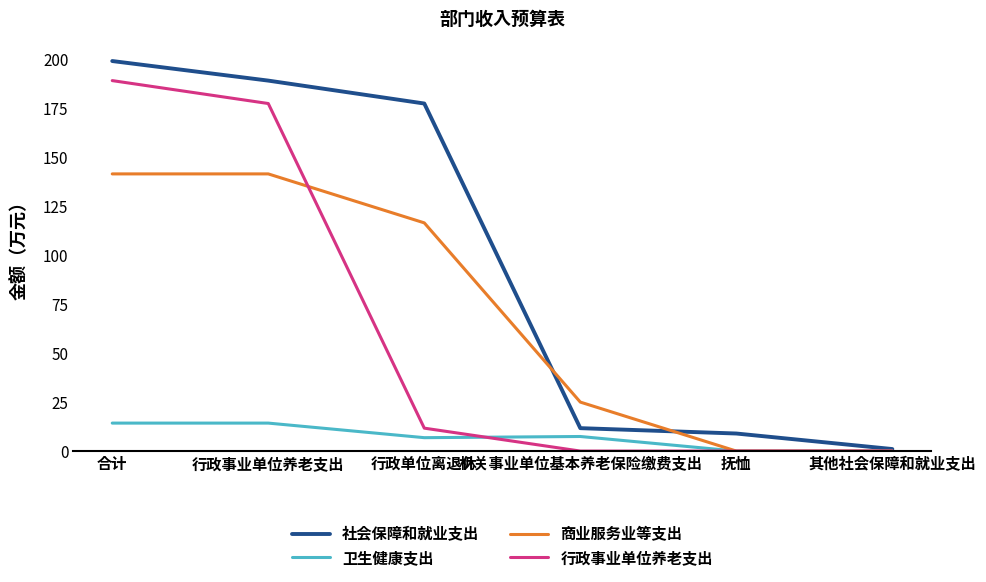

At 行政事业单位养老支出, list the series in order from smallest to largest.

卫生健康支出, 商业服务业等支出, 行政事业单位养老支出, 社会保障和就业支出